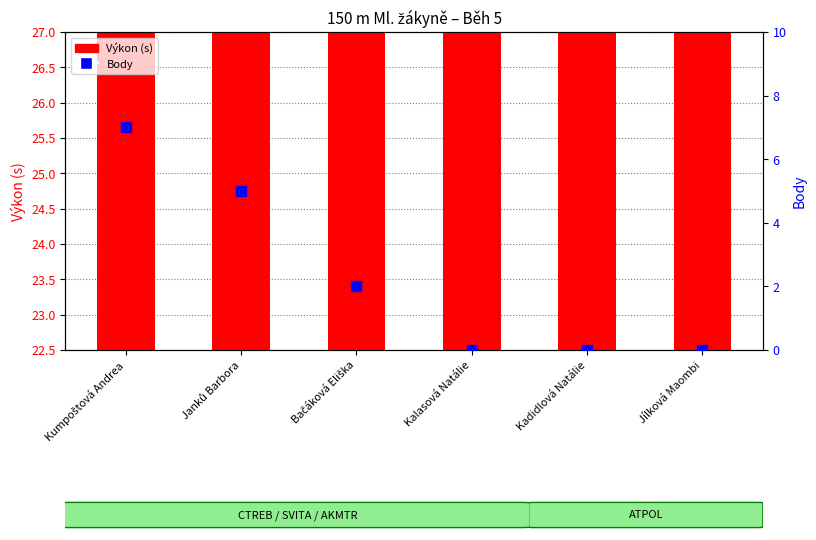

Which series has the largest total across all categories?

Výkon